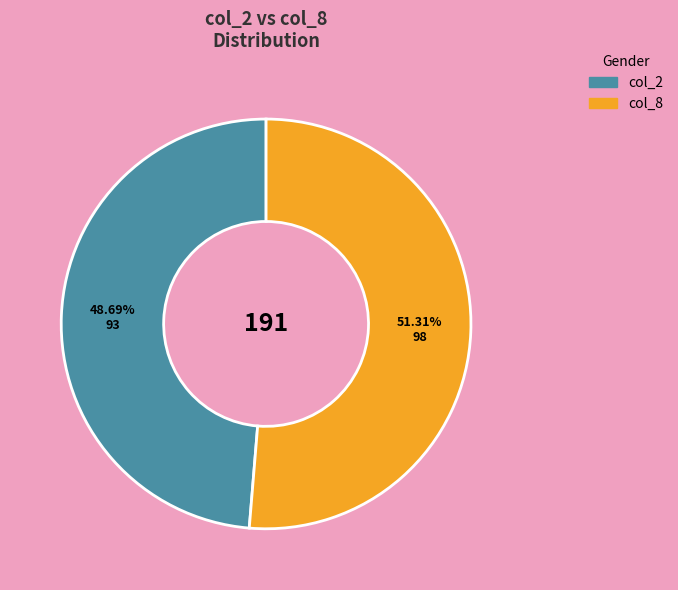

Is there a majority slice in this chart?

Yes